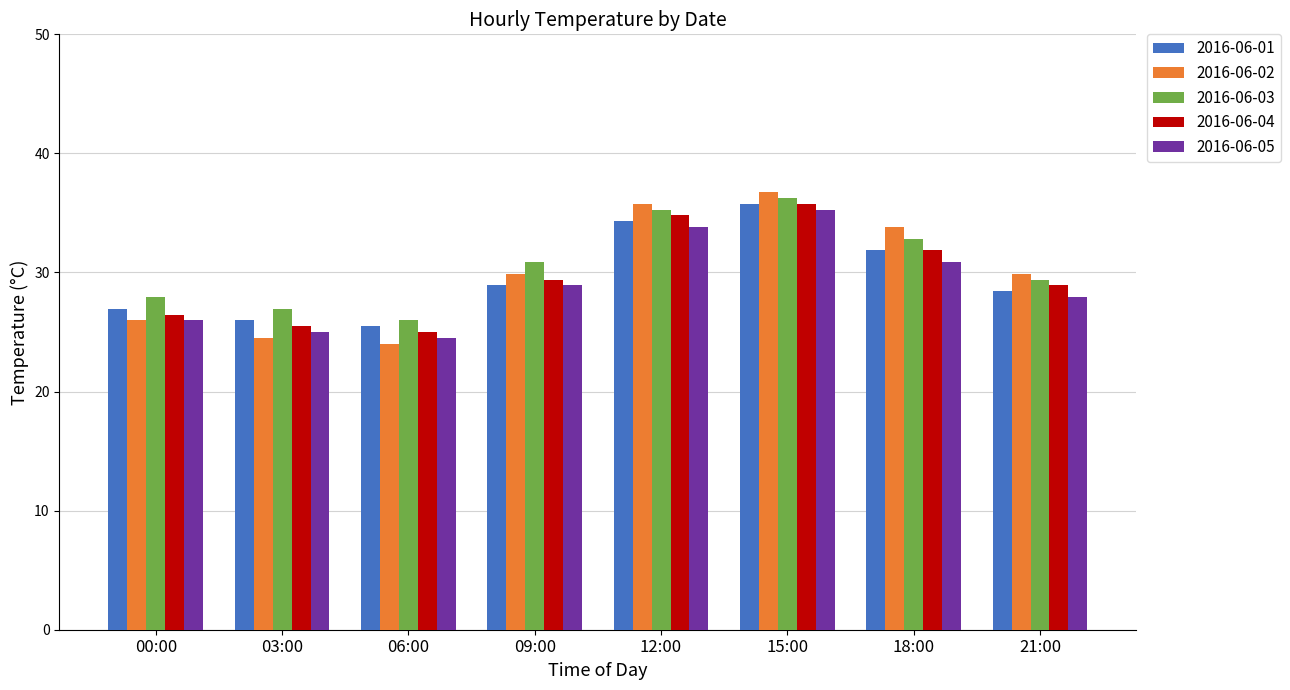

How many values in the 2016-06-03 series exceed 30?

4